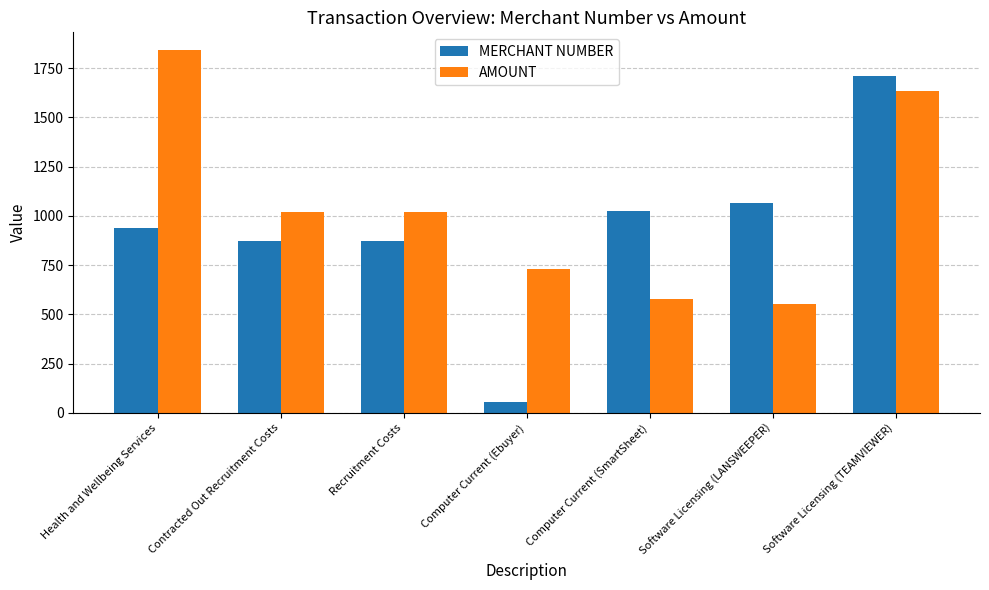

Rank the series by their average value, from lowest to highest.

MERCHANT NUMBER, AMOUNT